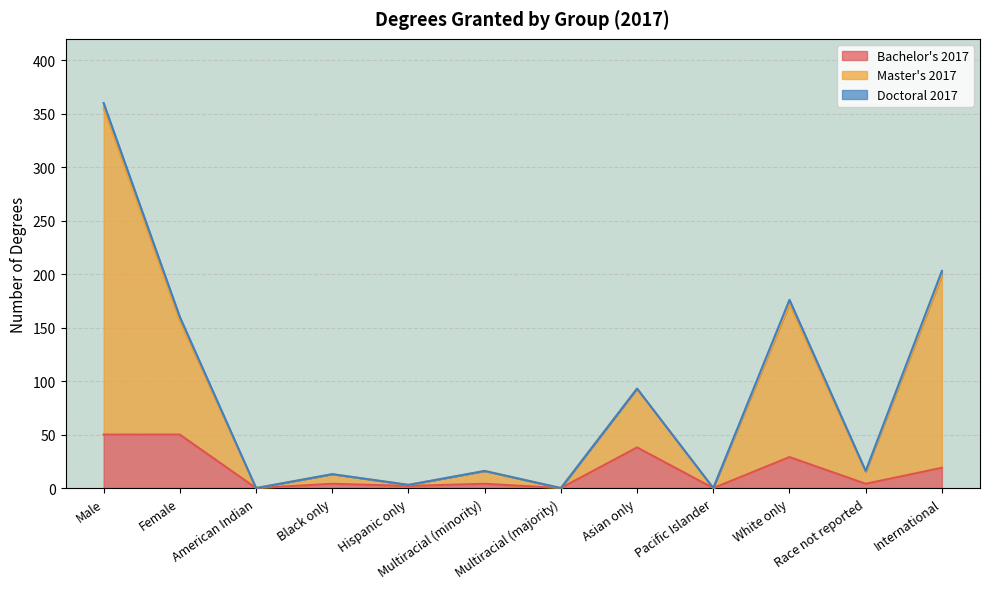

What is the label of the 11th point from the right?

Female